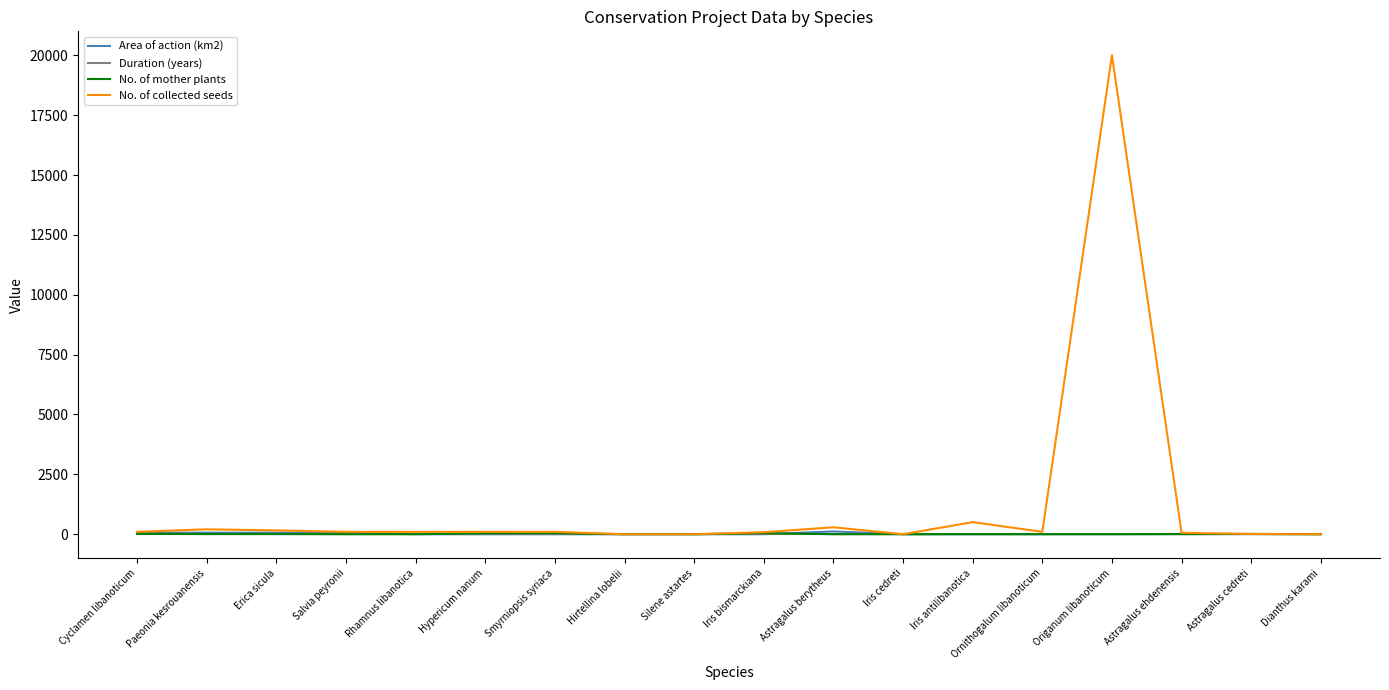

Which series has the widest spread of values?

No. of collected seeds